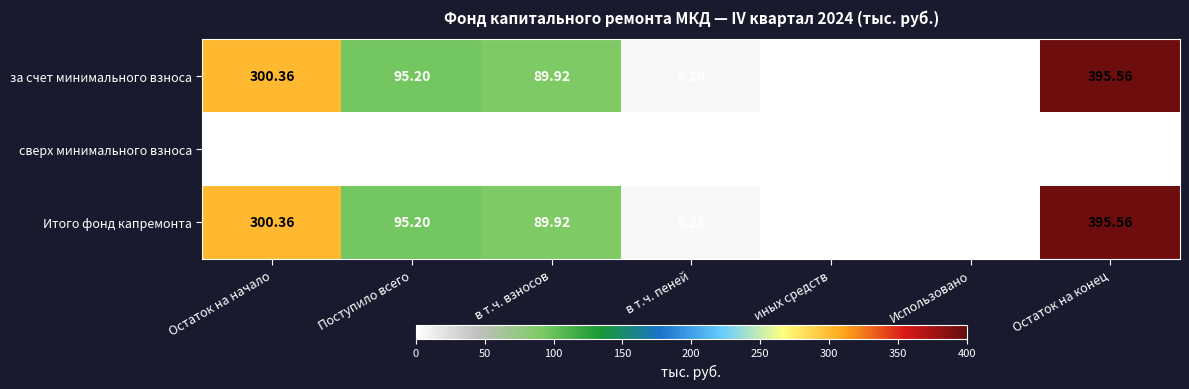

Which category has the highest value across all series?

Остаток на конец